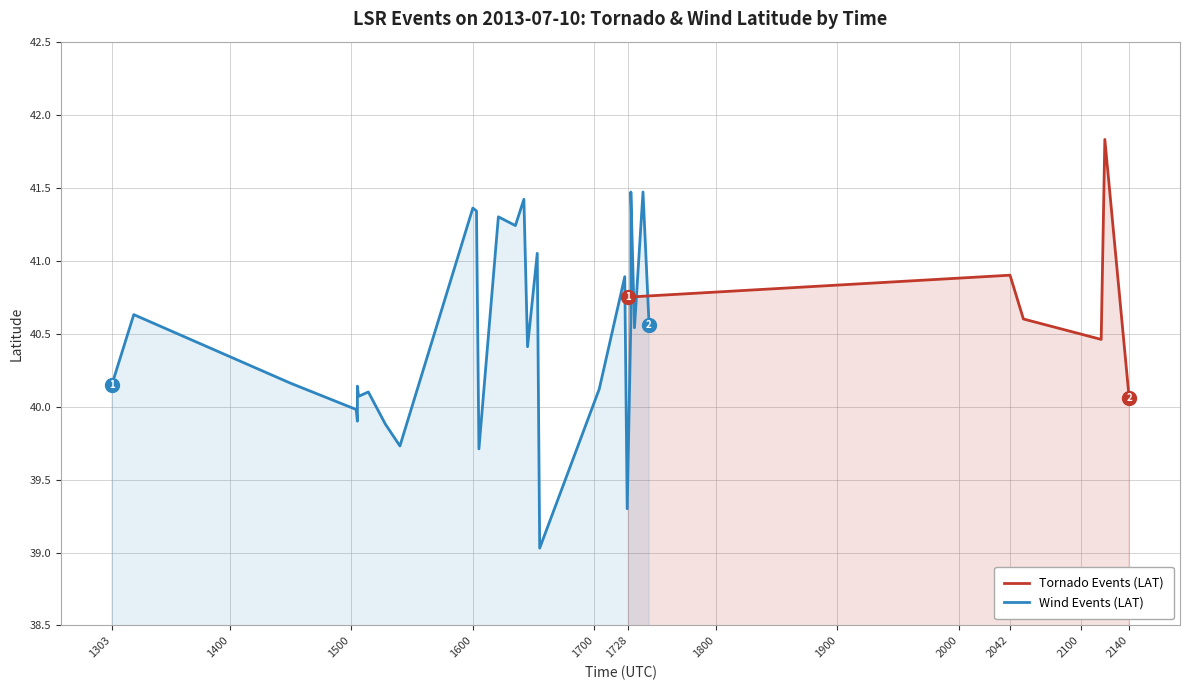

What is the maximum value shown in the chart?

41.8